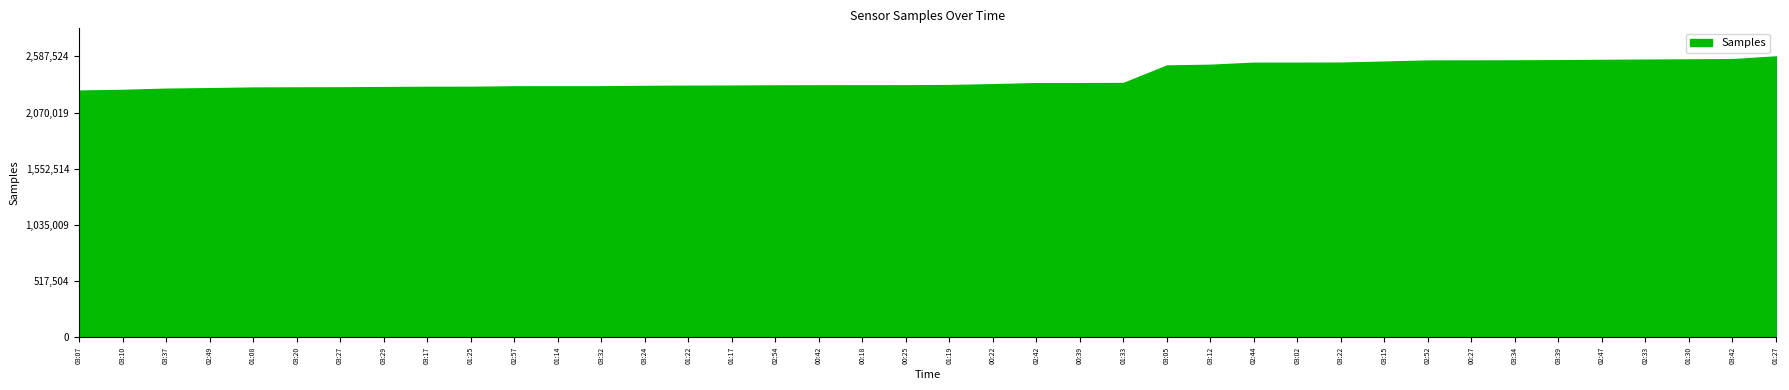

Rank the categories by value from lowest to highest.

03:07, 03:10, 03:37, 02:49, 01:08, 03:20, 03:27, 03:29, 03:17, 01:25, 02:57, 01:14, 03:32, 03:24, 01:22, 01:17, 02:54, 00:42, 00:18, 00:25, 01:19, 00:22, 02:42, 00:39, 01:33, 03:05, 03:12, 02:44, 03:02, 03:22, 03:15, 02:52, 00:27, 03:34, 03:39, 02:47, 02:33, 01:30, 03:42, 01:27